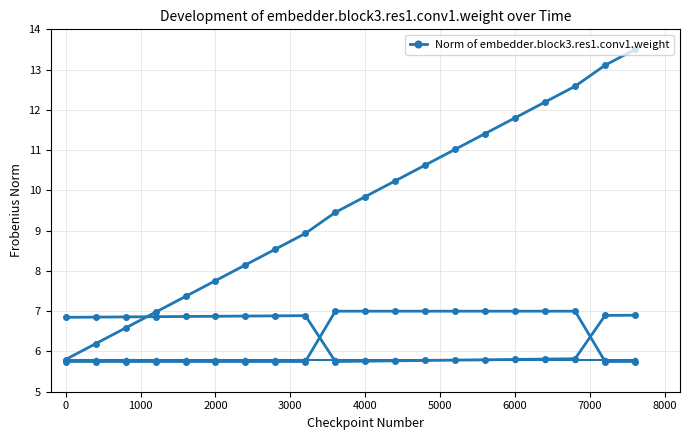

How many lines are shown in the chart?

1